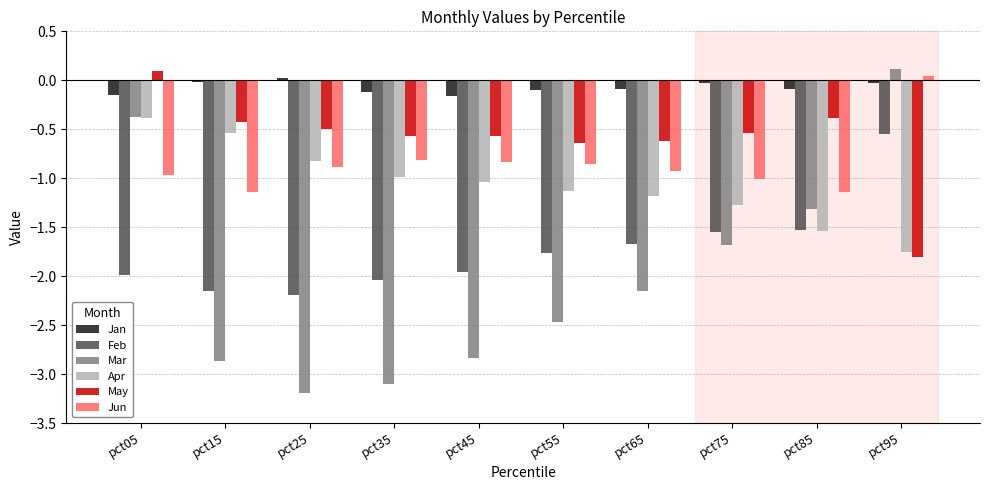

True or false: Feb has a value of -0.3 at pct95.

False